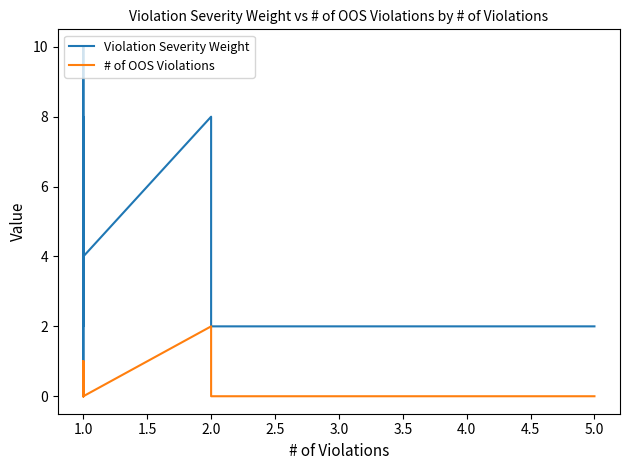

What is the difference between the second highest and minimum values in the # of OOS Violations series?

2